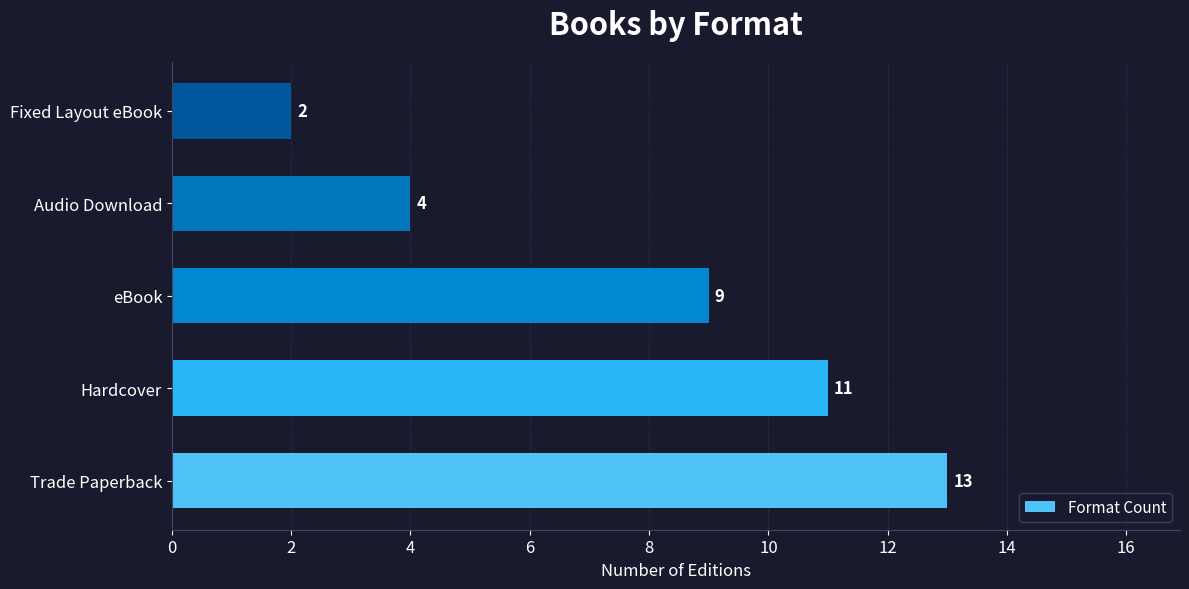

List the labels in order of value, smallest first.

Fixed Layout eBook, Audio Download, eBook, Hardcover, Trade Paperback